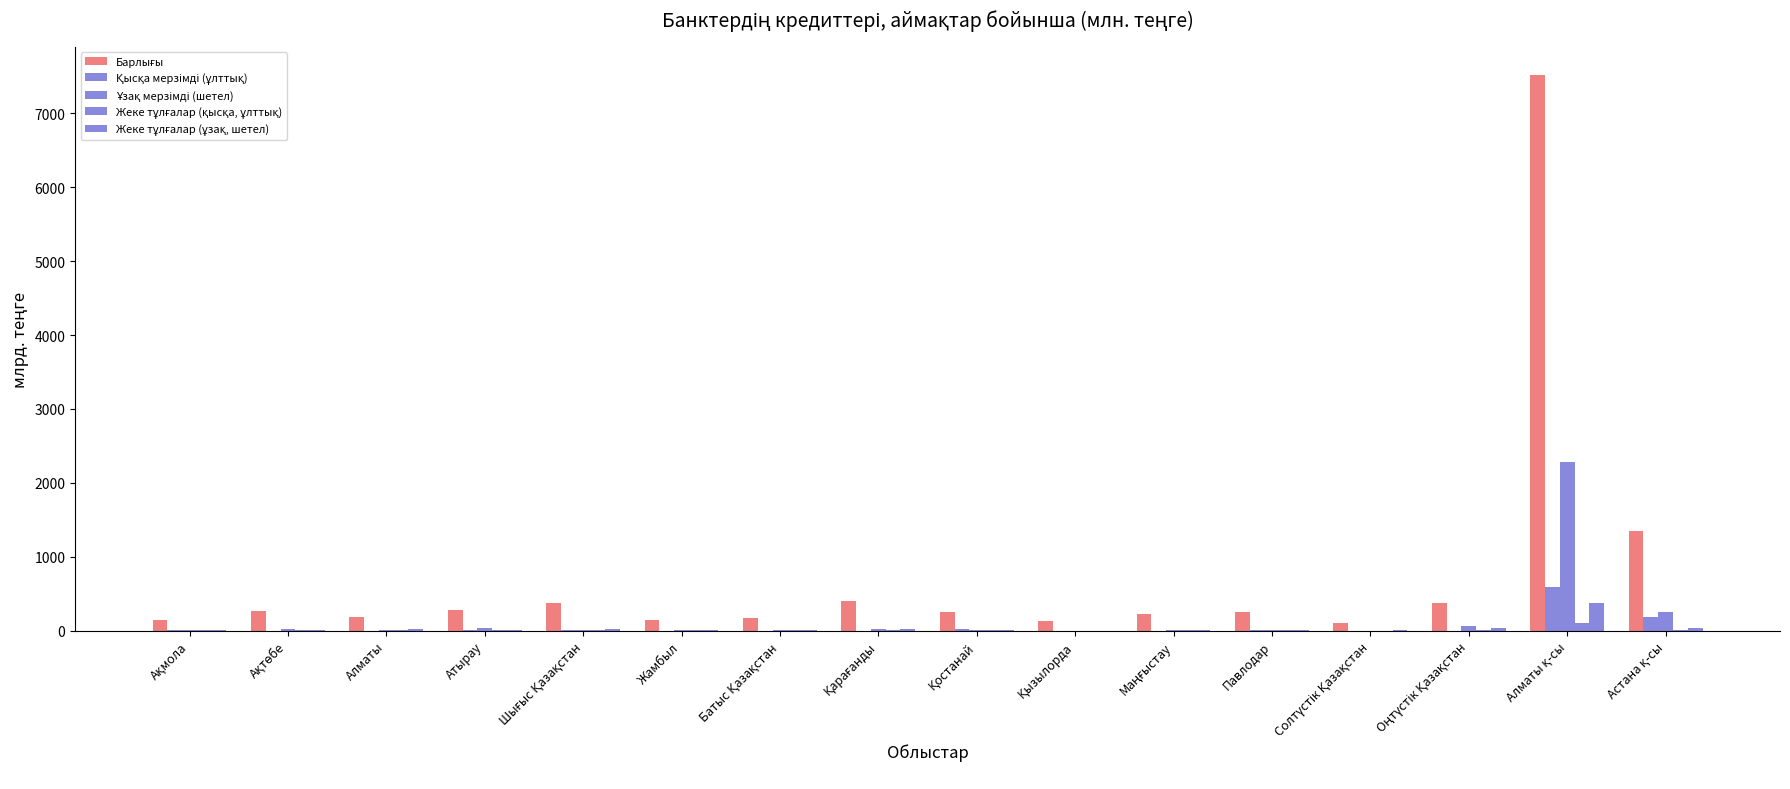

Count the number of data series in this chart.

5